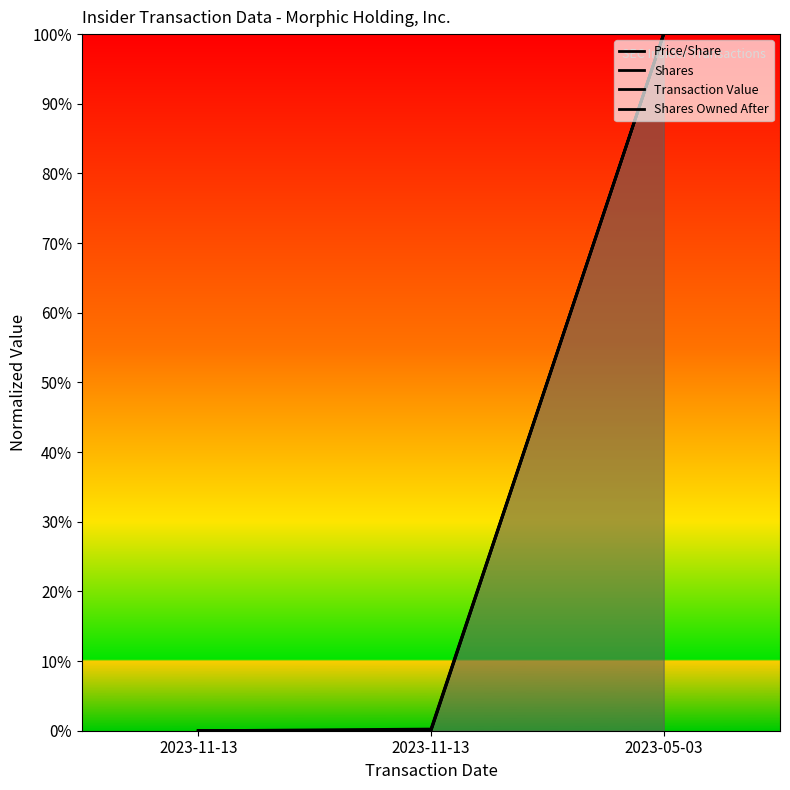

Which category has the highest value in the Shares Owned After series?

2023-05-03